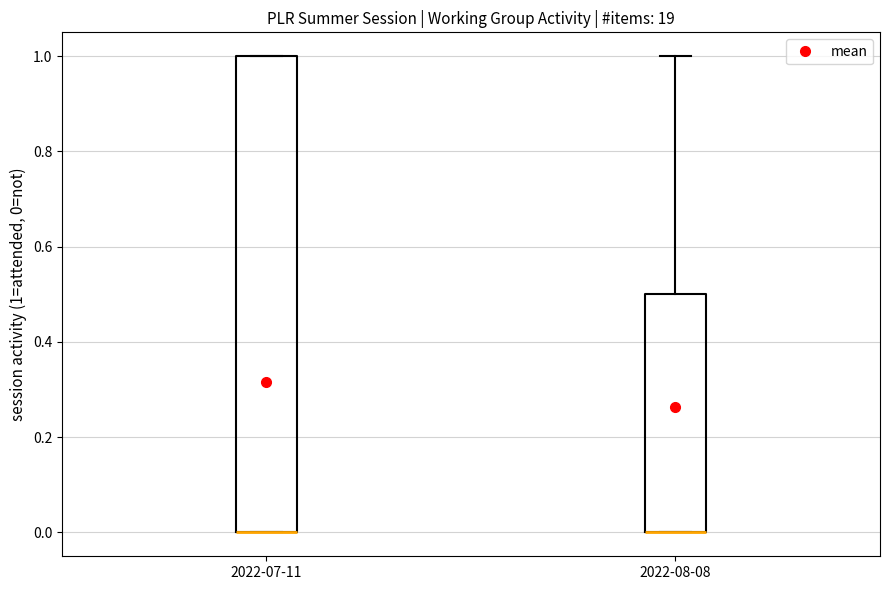

Where is the upper edge of the box for 2022-08-08 on the y-axis? The values are not printed on the chart, so give them approximately, as read against the axis.

0.5